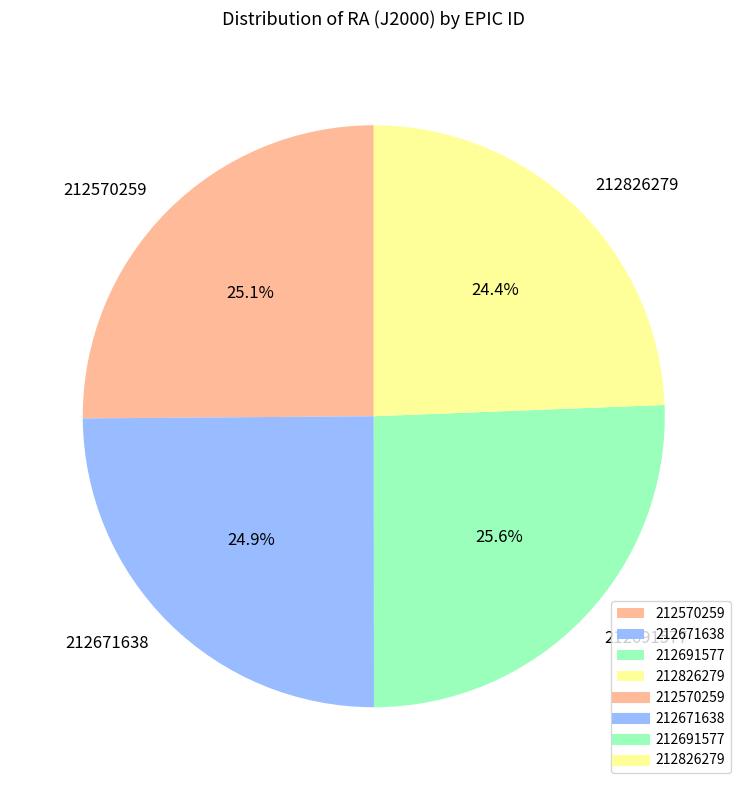

What is the smallest slice in the pie chart?

212826279